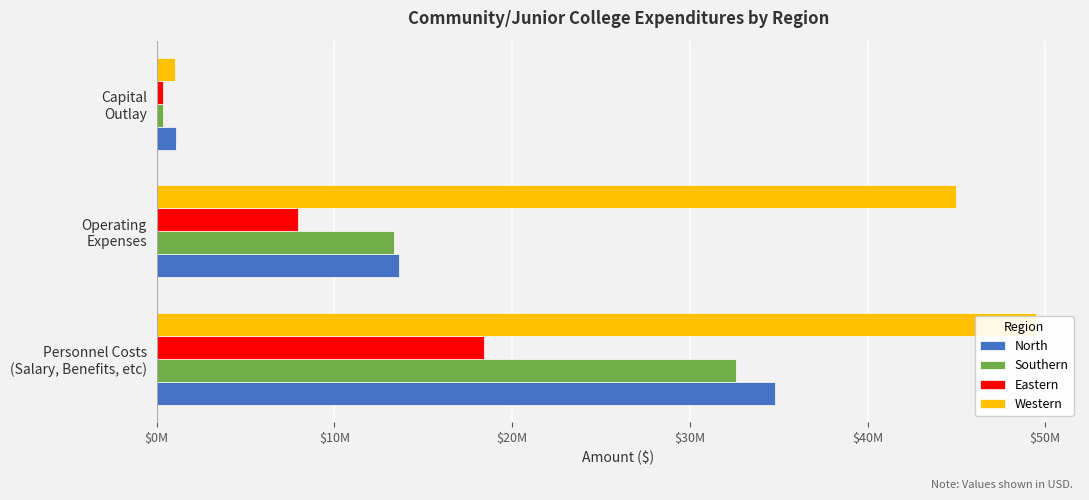

How many categories are shown in the chart?

3